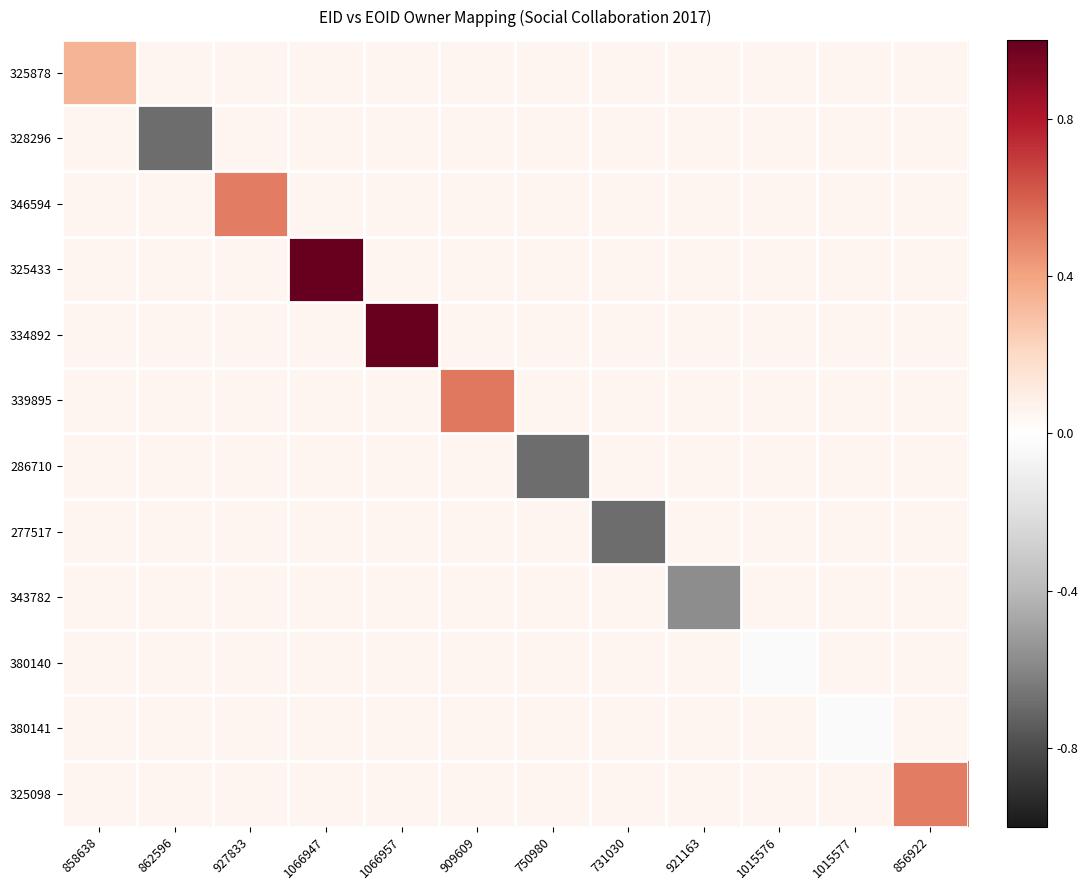

List the series in order of their peak value, lowest first.

328296, 286710, 277517, 343782, 380140, 380141, 325878, 346594, 325098, 339895, 325433, 334892